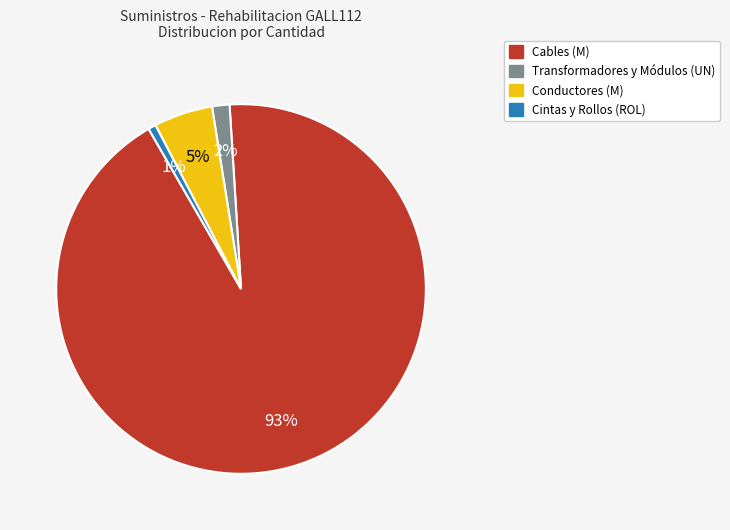

To the nearest percent, what is the average slice percentage?

25%